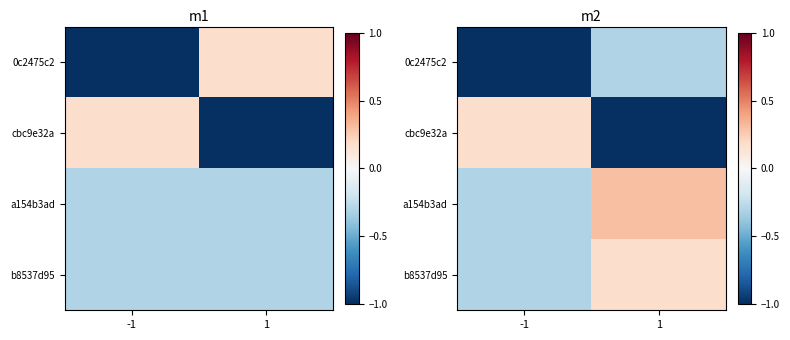

Rank the series by their maximum value, from lowest to highest.

0c2475c2, cbc9e32a, b8537d95, a154b3ad